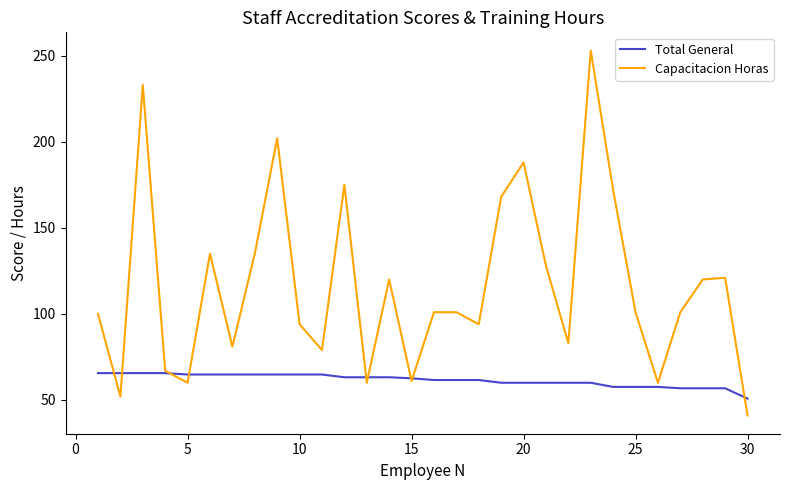

Which series has the largest total across all categories?

Capacitacion Horas